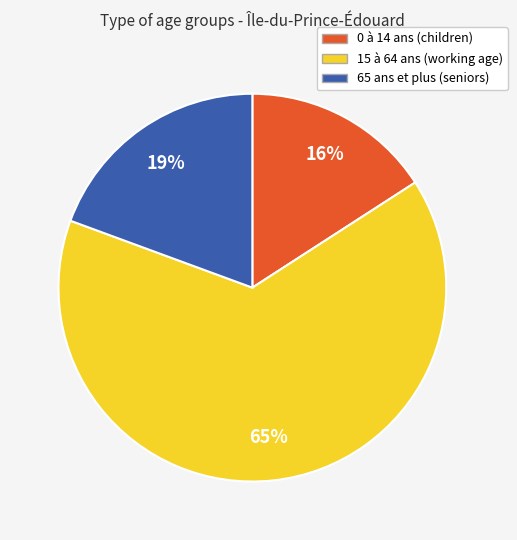

The 15 à 64 ans slice represents 53% of the pie. True or false?

False